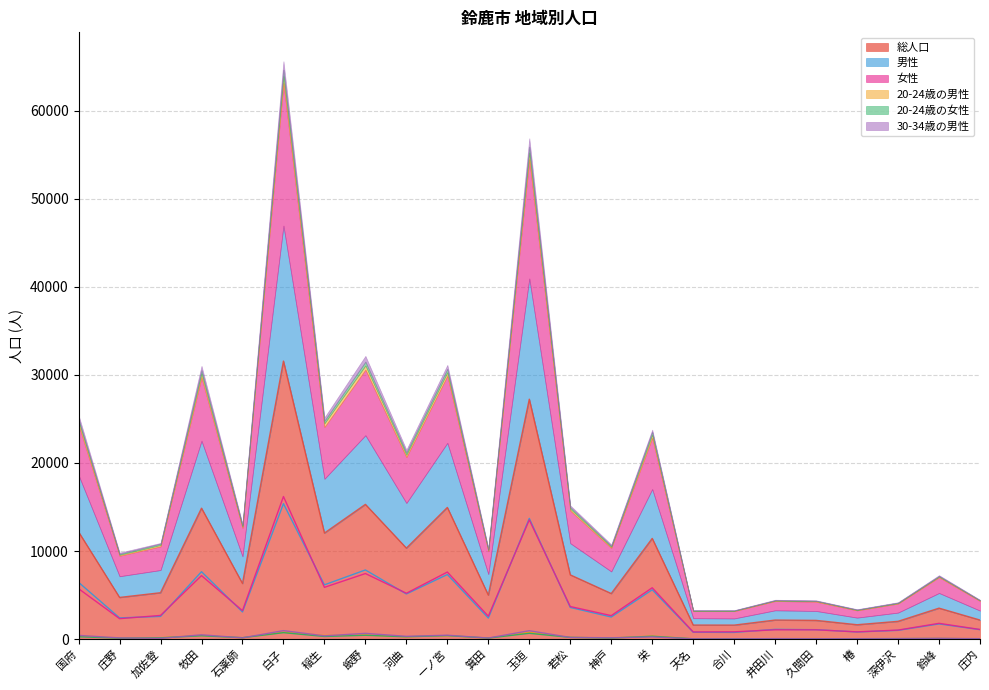

Which series changed the most between 国府 and 天名?

総人口